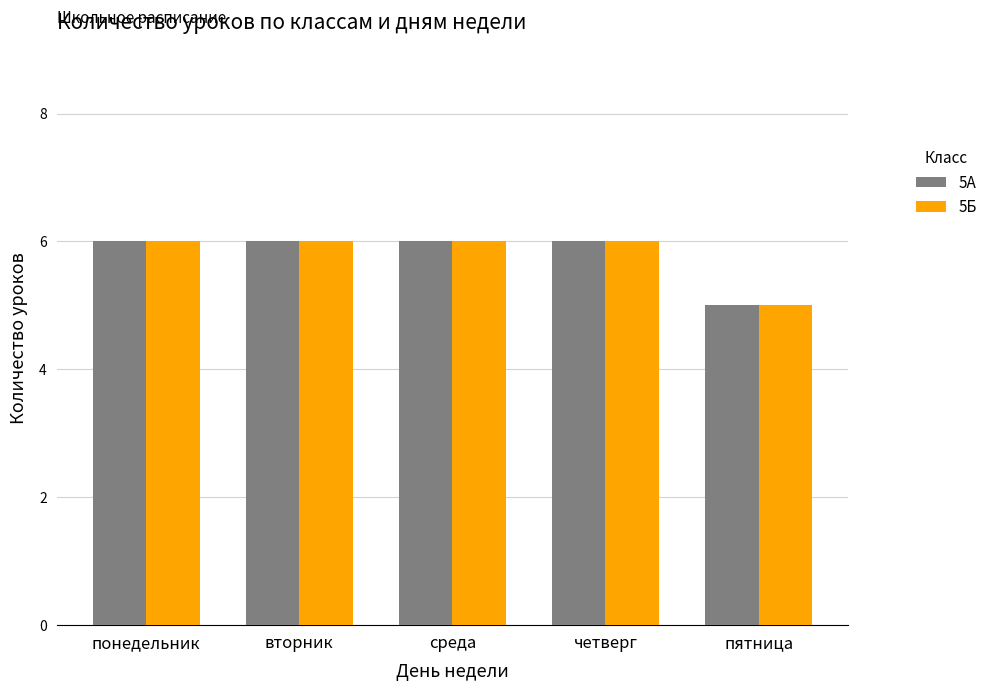

What is the difference between the maximum and minimum values in the 5А series?

1